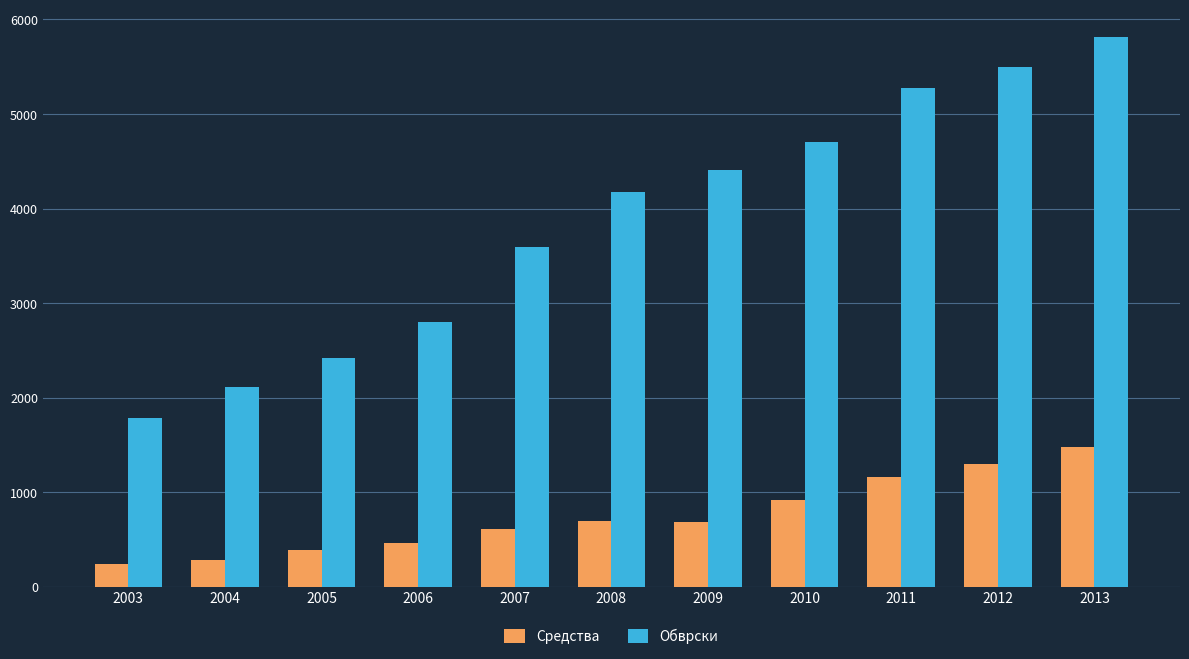

What is the spread (max minus min) of values at 2005?

2035.9